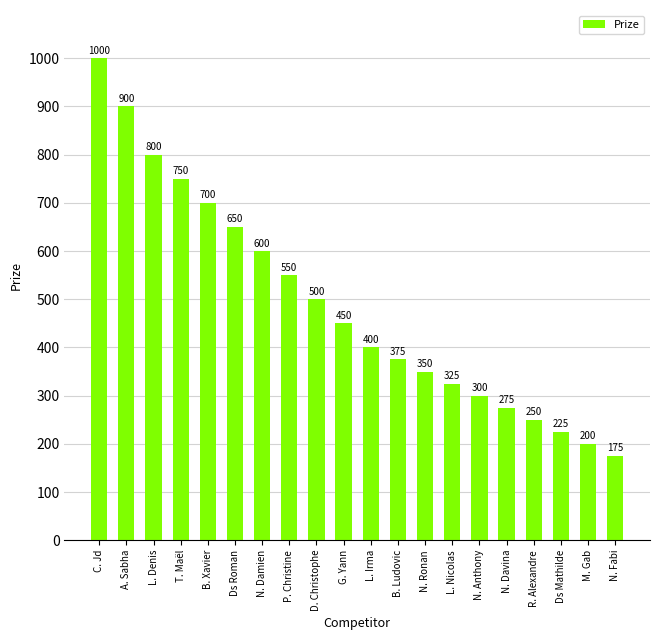

How many data points does each series have?

20